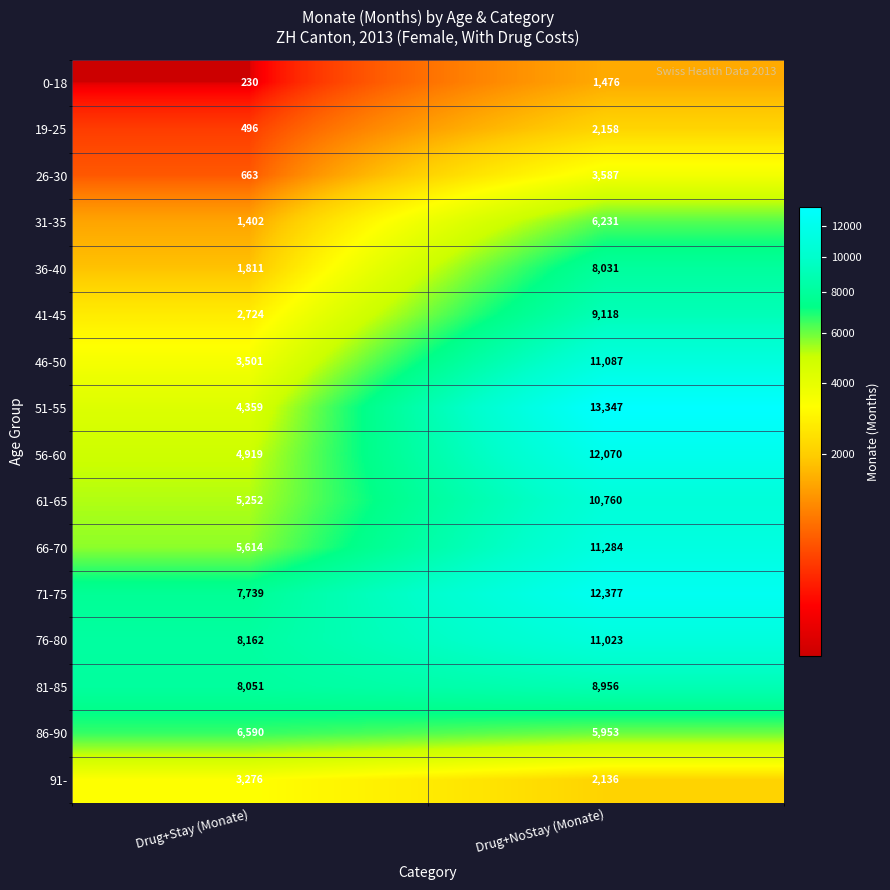

Where is 19-25 nearest to the value 1327?

Drug+Stay (Monate)